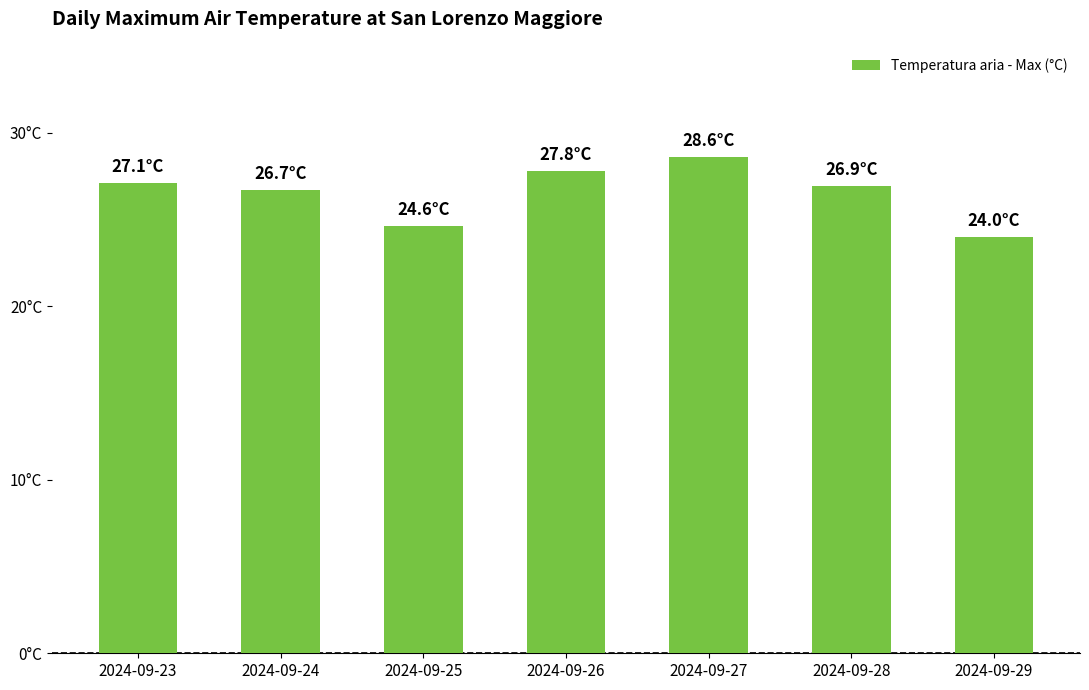

Reading left to right, extract all data points from this chart.

27.1	26.7	24.6	27.8	28.6	26.9	24.0